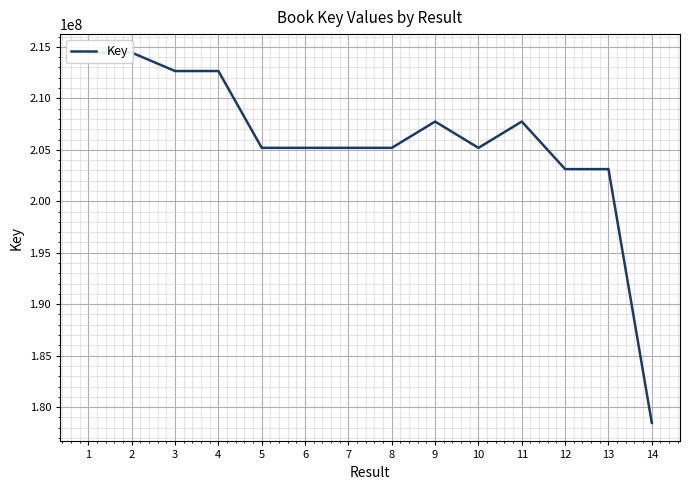

At which label is the value closest to 196453732?

13